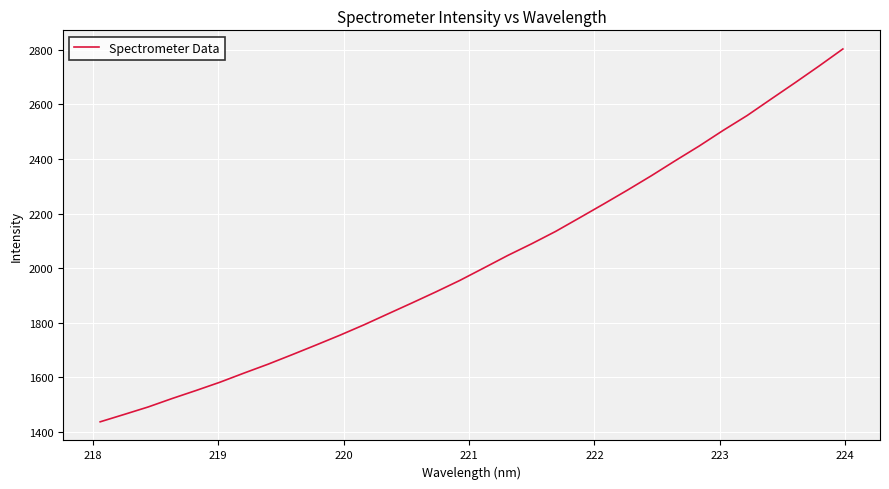

What is the difference between the maximum and minimum values?

1367.1